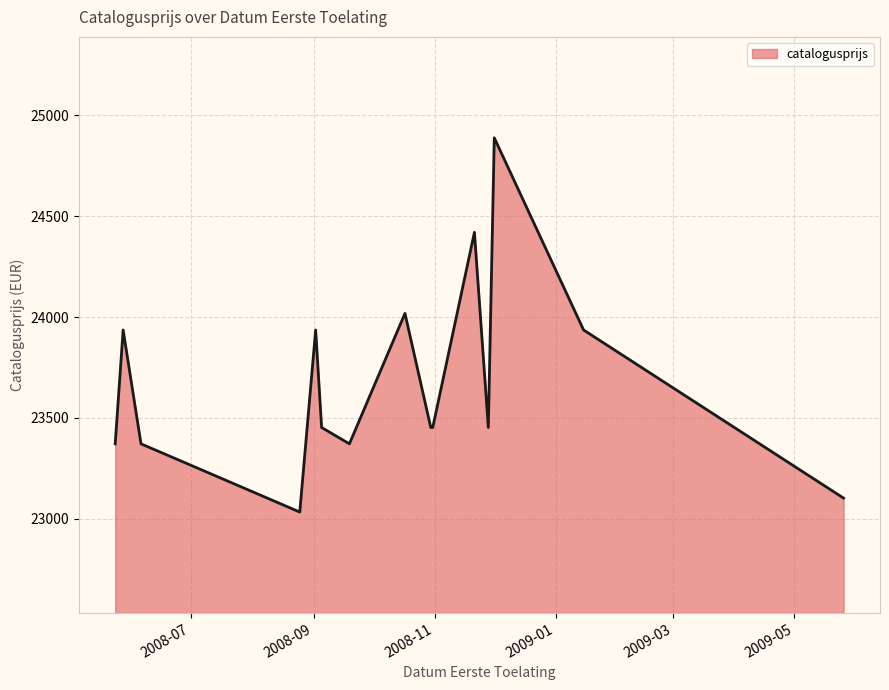

Which category has the highest value across all series?

20081201